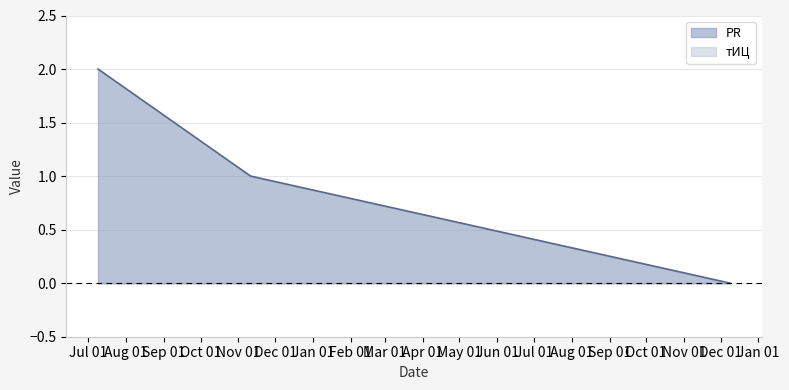

Reading left to right, extract all data points from this chart.

2	1	0